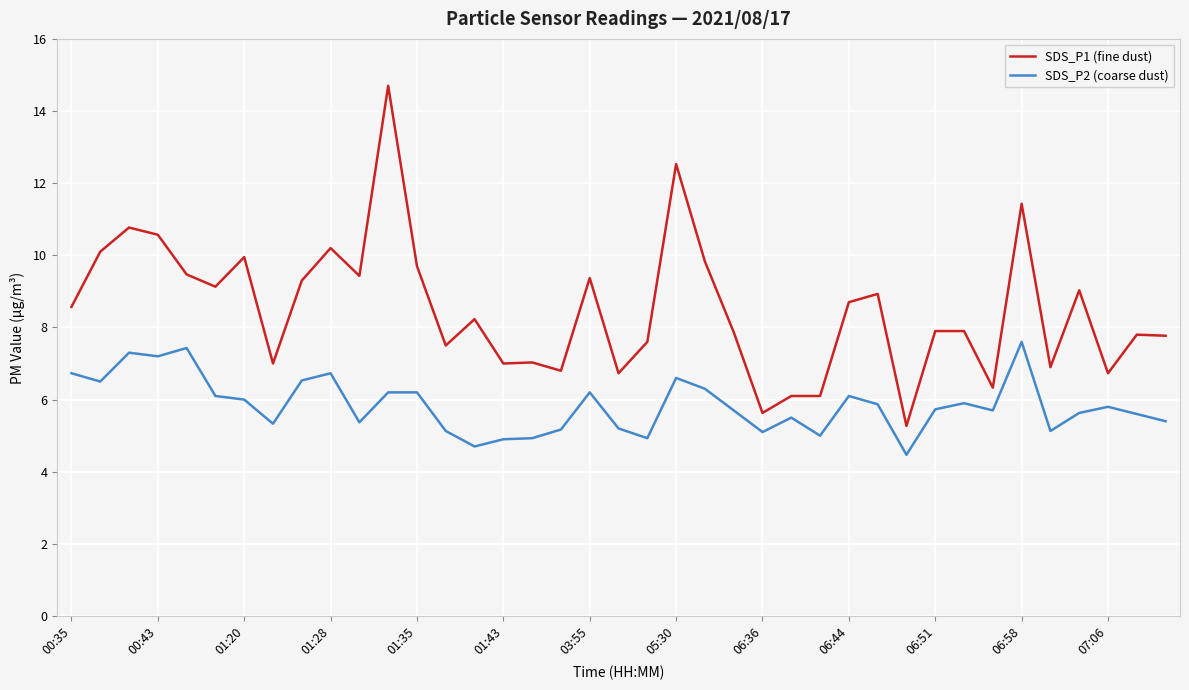

List the series in order of their overall mean, lowest first.

SDS_P2 (coarse dust), SDS_P1 (fine dust)